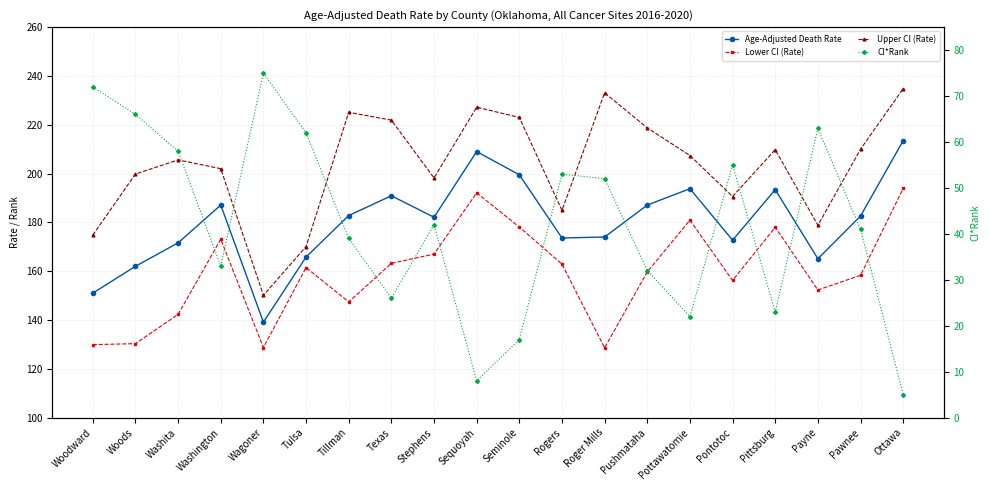

At which category does Lower CI (Rate) reach its first local peak?

Washington